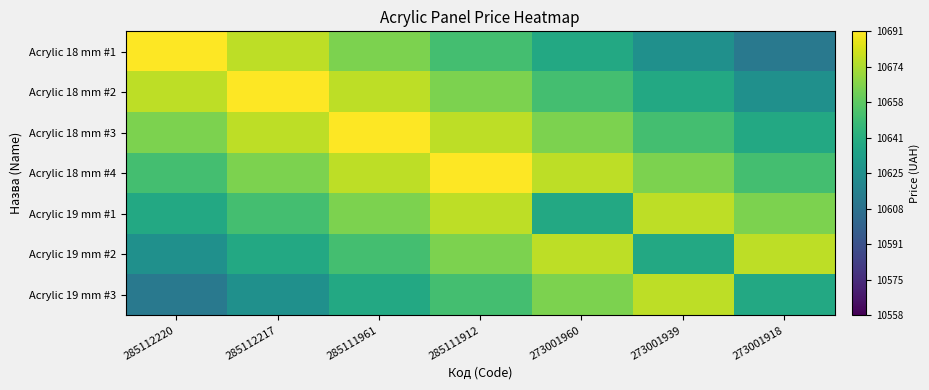

Which has a higher value, 273001918 or 285112220?

285112220